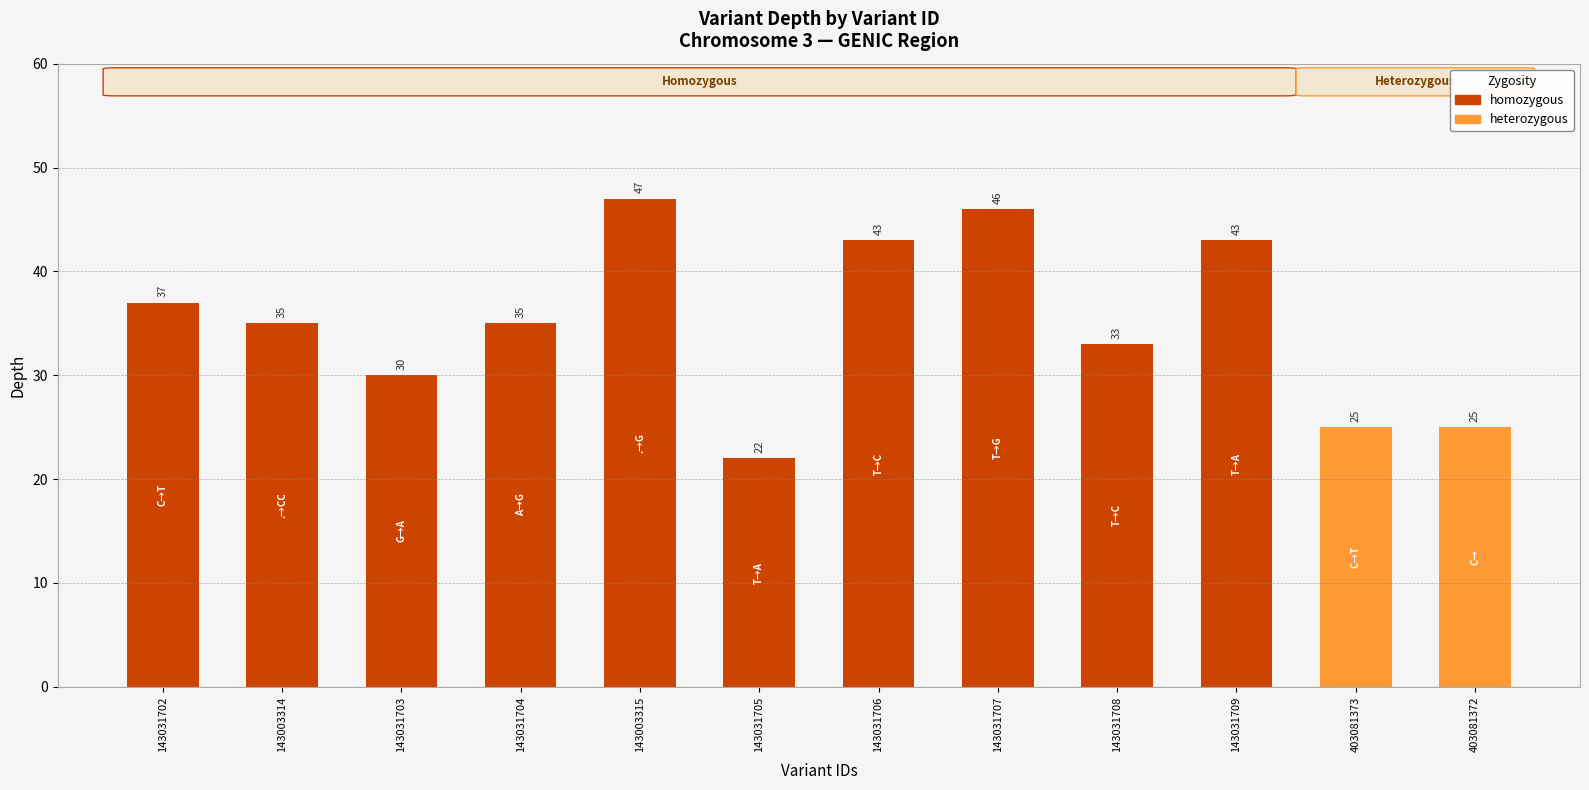

What is the difference between the maximum and minimum values?

25